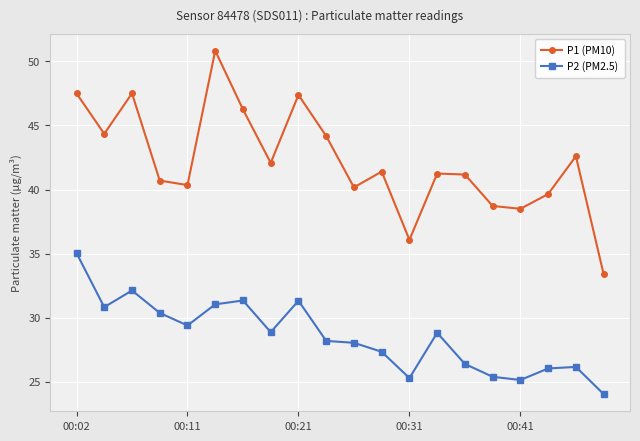

Which series has the largest range (max minus min)?

P1 (PM10)